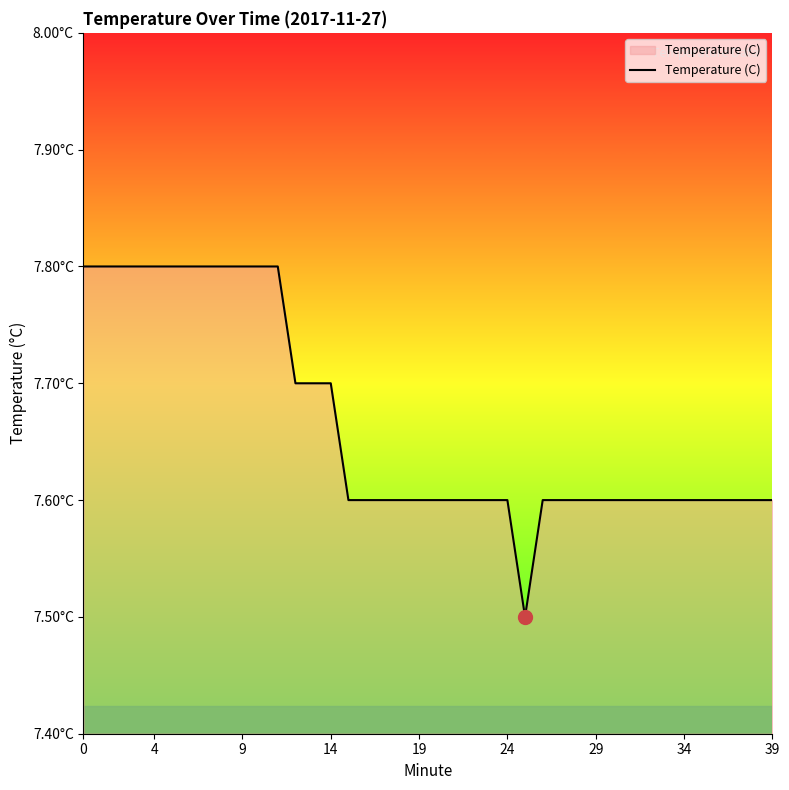

Reading left to right, list all the values displayed in this chart.

7.8	7.8	7.8	7.8	7.8	7.8	7.8	7.8	7.8	7.8	7.8	7.8	7.7	7.7	7.7	7.6	7.6	7.6	7.6	7.6	7.6	7.6	7.6	7.6	7.6	7.5	7.6	7.6	7.6	7.6	7.6	7.6	7.6	7.6	7.6	7.6	7.6	7.6	7.6	7.6